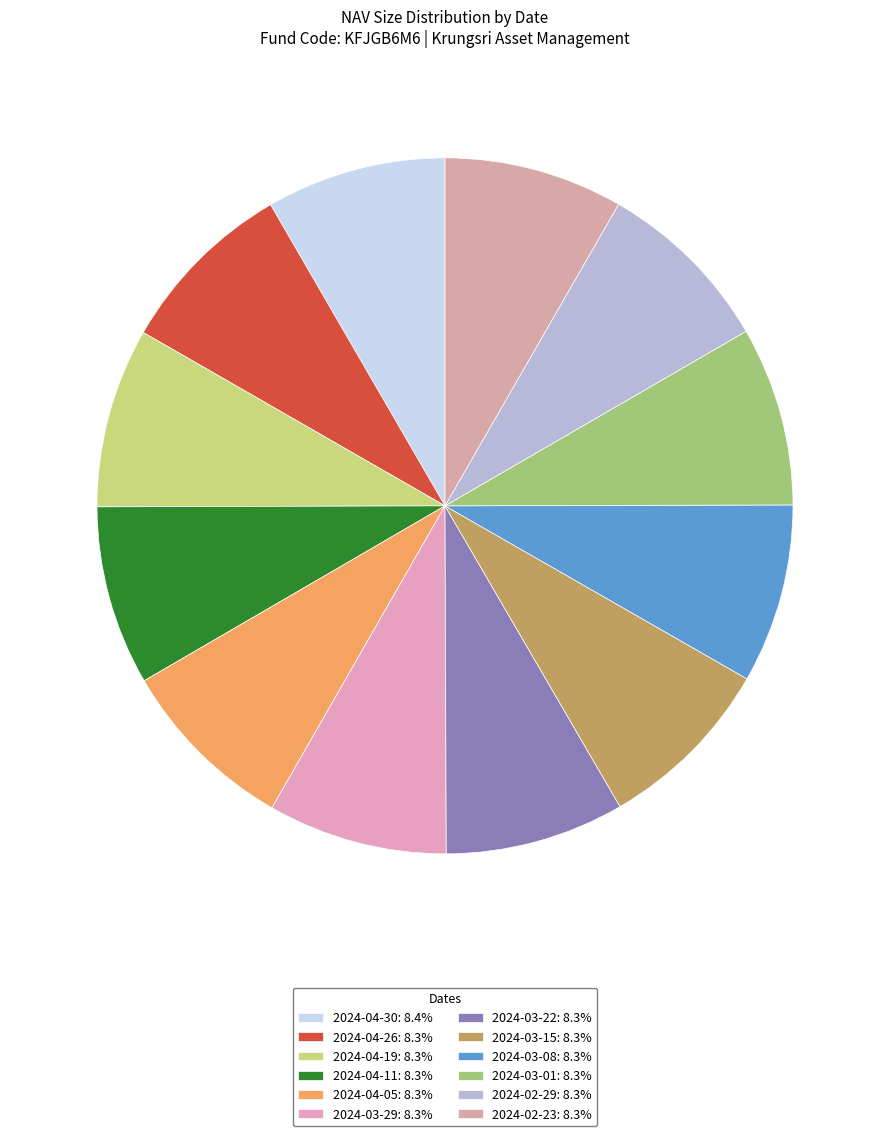

Combined, what portion of the pie is 2024-04-26 and 2024-04-30?

16.7%